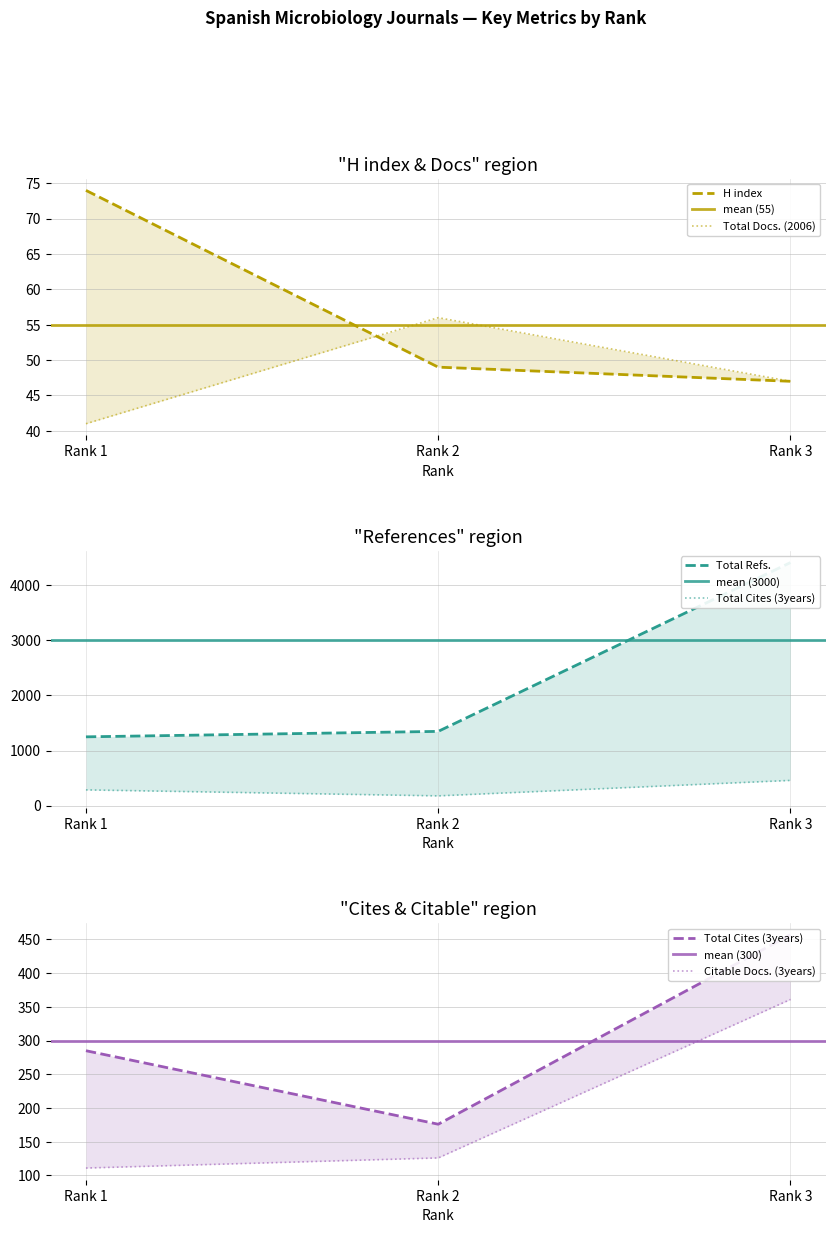

At which category is the sum across all series the highest?

Rank 3